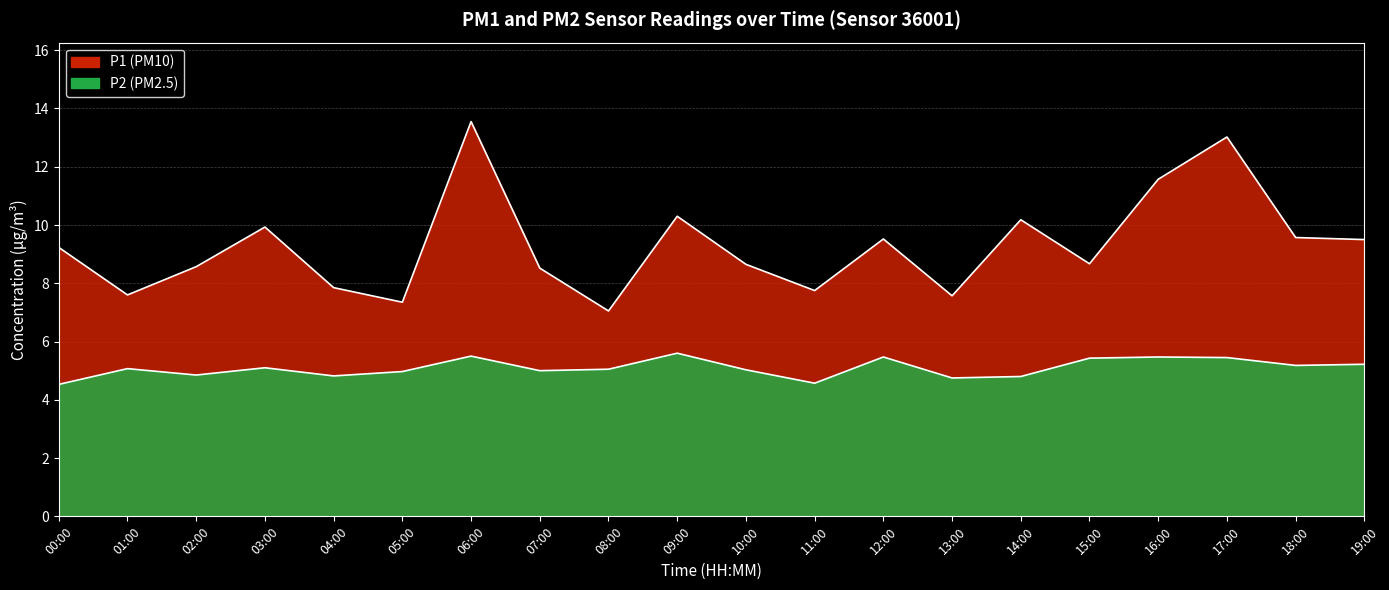

What is the lowest value of the P2 series?

4.5